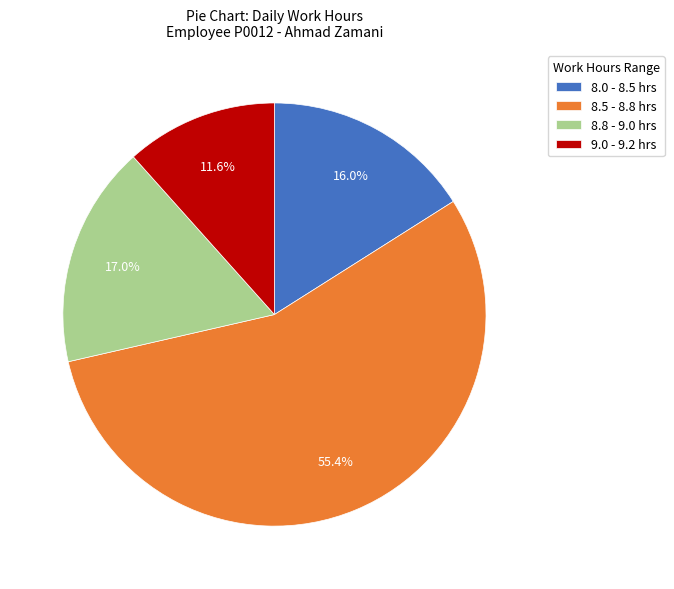

What is the total percentage of 8.0 - 8.5 hrs and 9.0 - 9.2 hrs?

27.6%